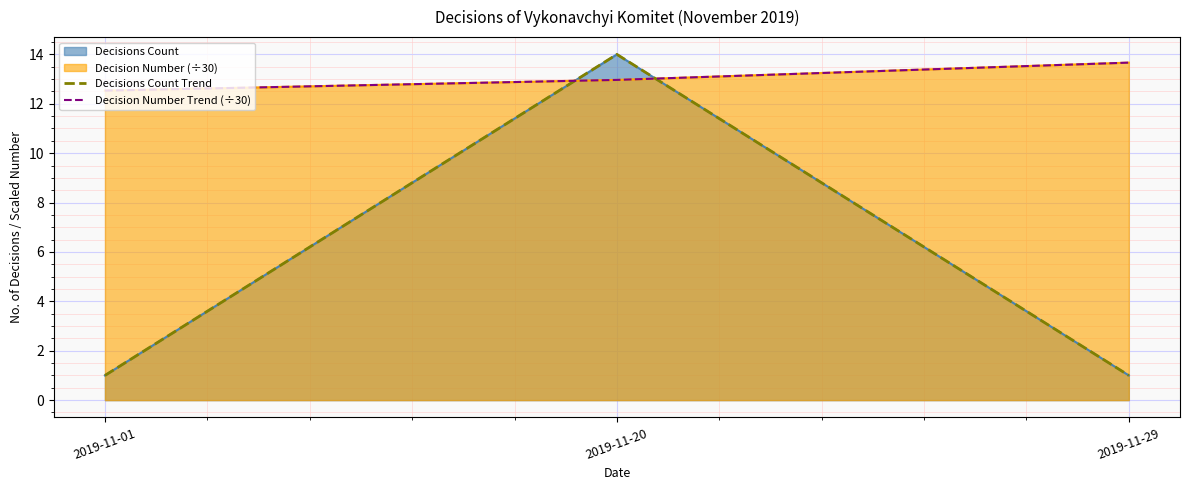

What is the approximate value of Decisions Count Trend at 2019-11-20?

14.0